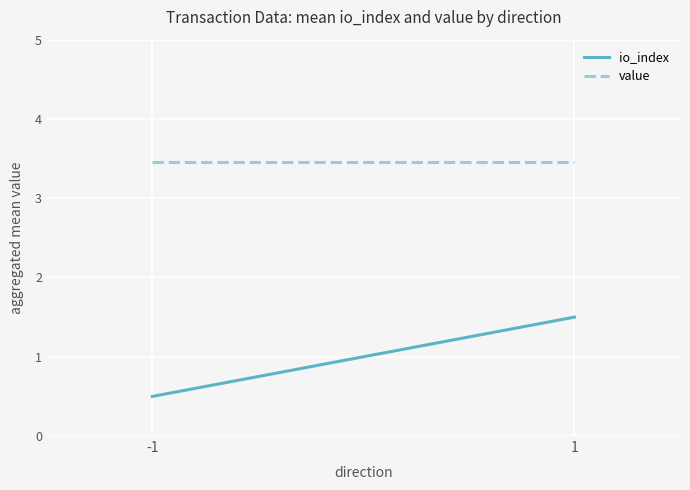

Reading right to left, list all the values displayed in this chart.

io_index: 1=1.5	-1=0.5
value: 1=3.5	-1=3.5